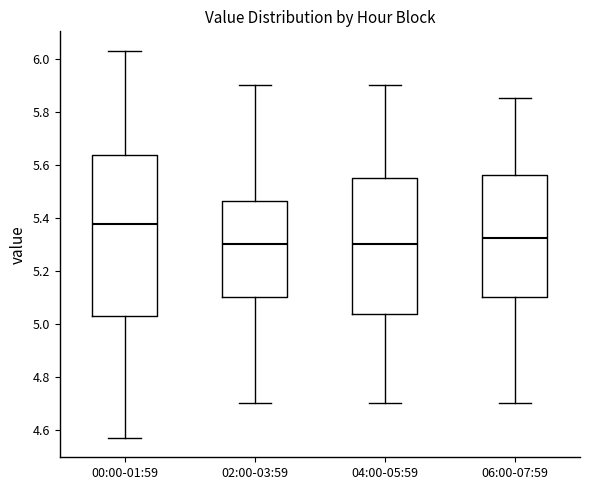

Reading left to right, read every box against the y-axis: the position of its median line, the range the box covers, and the ends of its whiskers. The values are not printed on the chart, so give them approximately, as read against the axis.

00:00-01:59: median 5.38, box 5.04 to 5.64, whiskers 4.58 to 6.04
02:00-03:59: median 5.30, box 5.10 to 5.46, whiskers 4.70 to 5.90
04:00-05:59: median 5.30, box 5.04 to 5.56, whiskers 4.70 to 5.90
06:00-07:59: median 5.32, box 5.10 to 5.56, whiskers 4.70 to 5.86